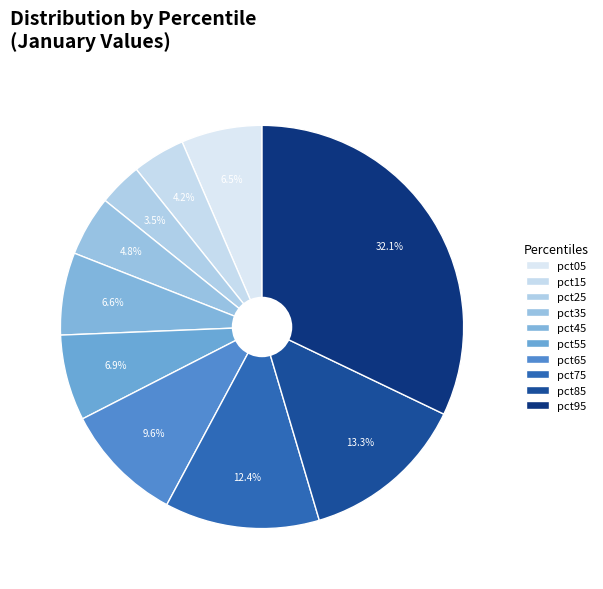

To the nearest percent, what portion does pct05 represent?

6%